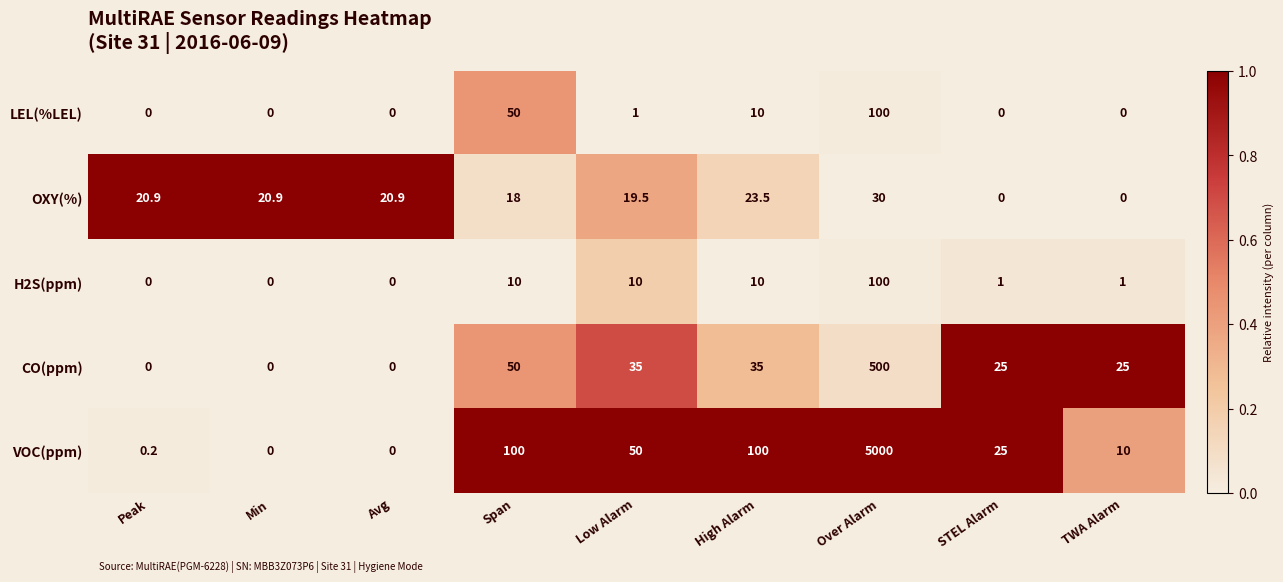

What is the difference between the highest and lowest values at Low Alarm?

49.0